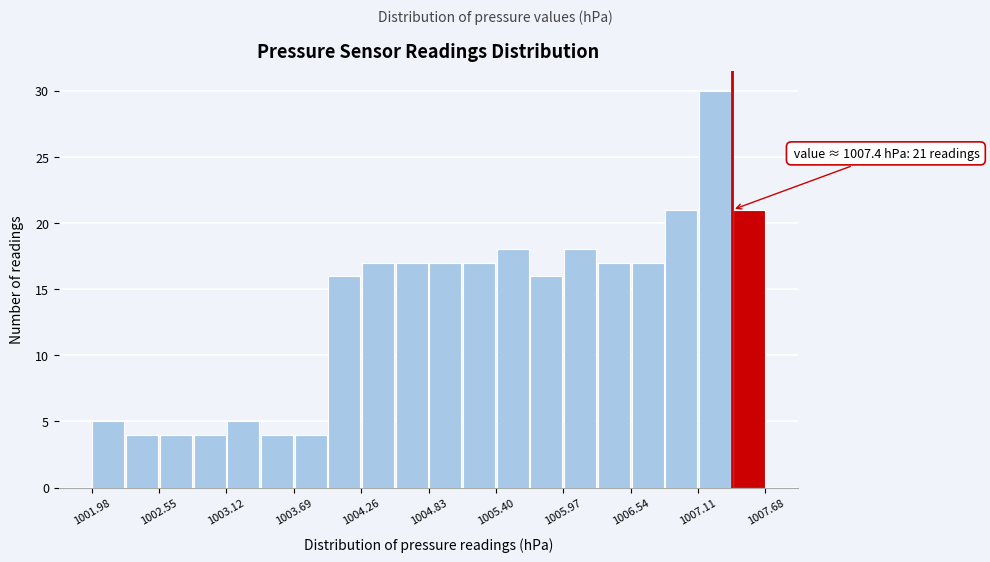

Read against the x-axis, roughly where is the centre of the tallest bar?

1007.3